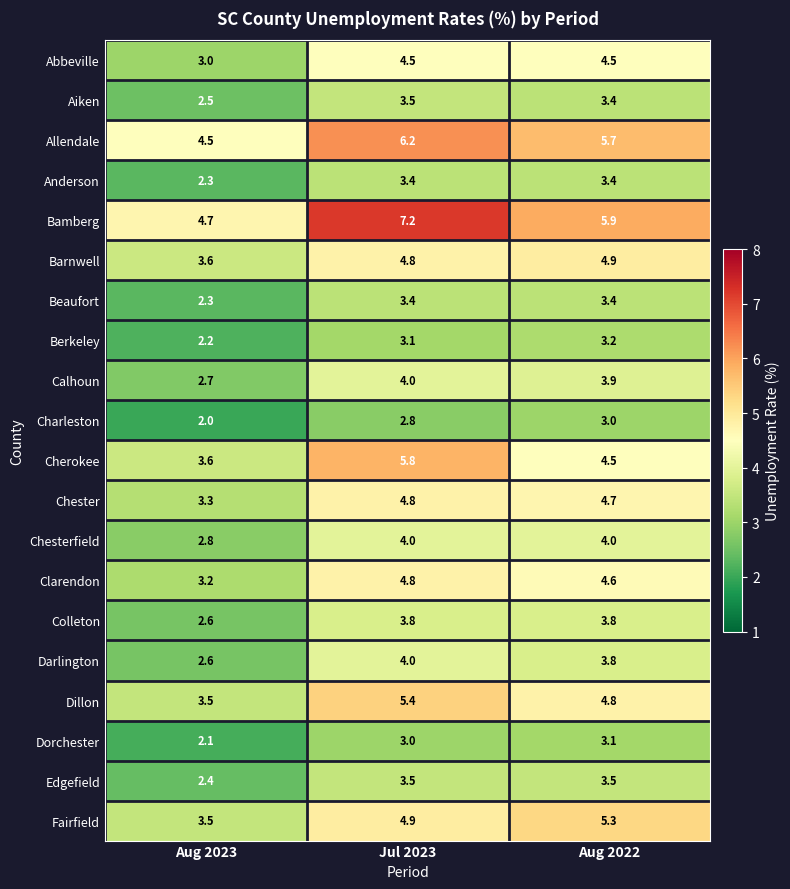

Count the number of data series in this chart.

20